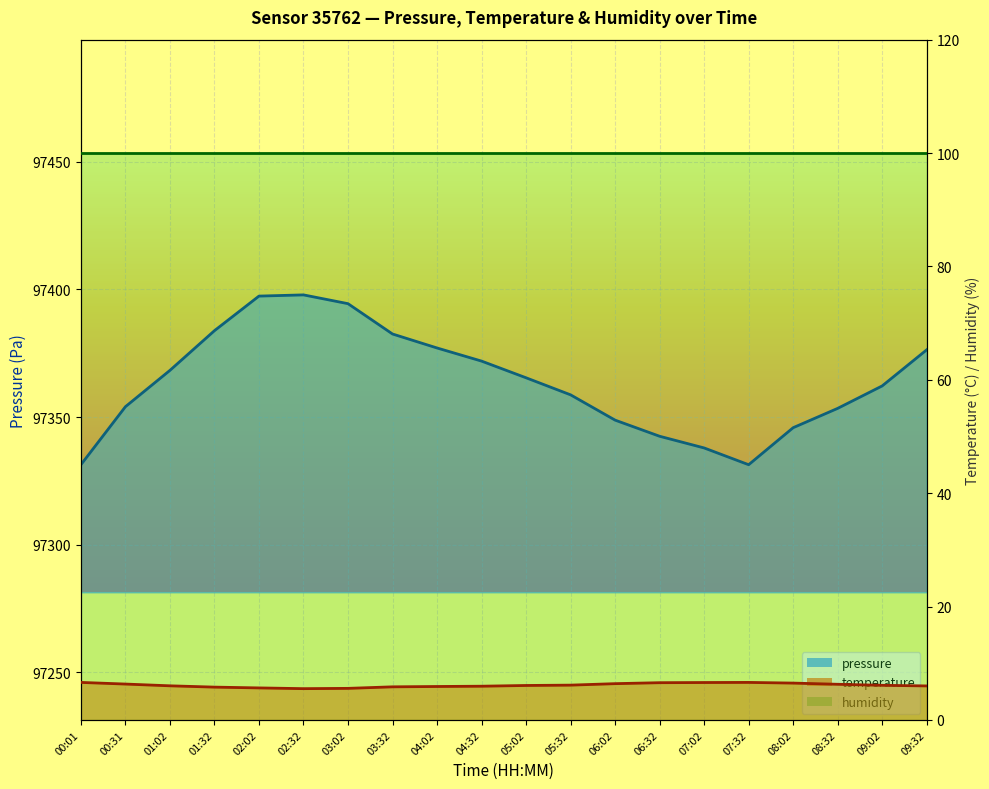

What is the approximate value of pressure at 04:02?

97377.1